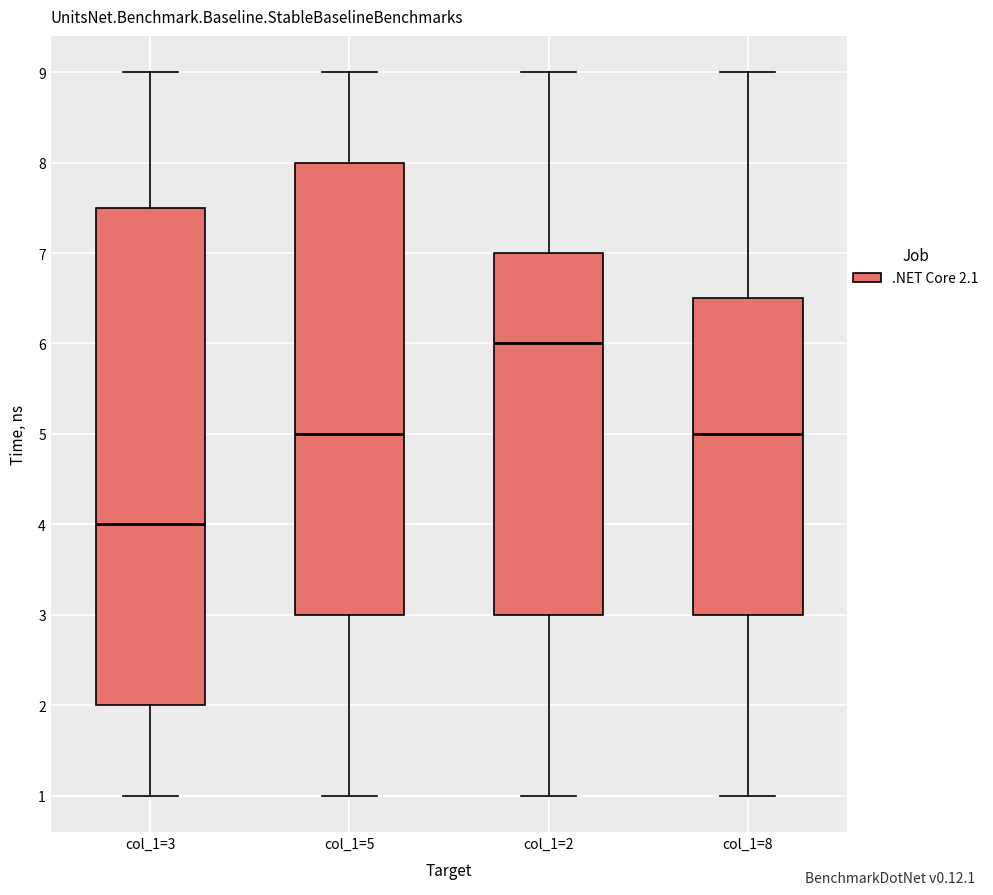

Which box has the highest median line?

col_1=2